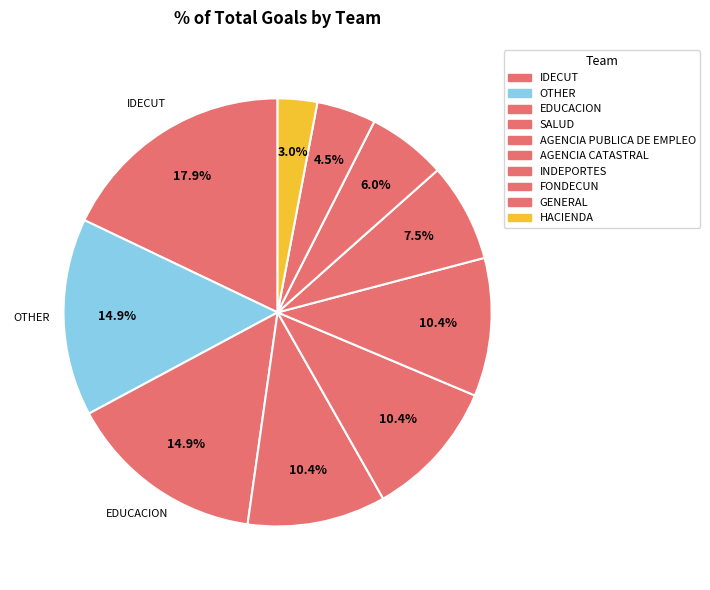

To the nearest percent, what is the difference between the largest and smallest slice percentages?

15%